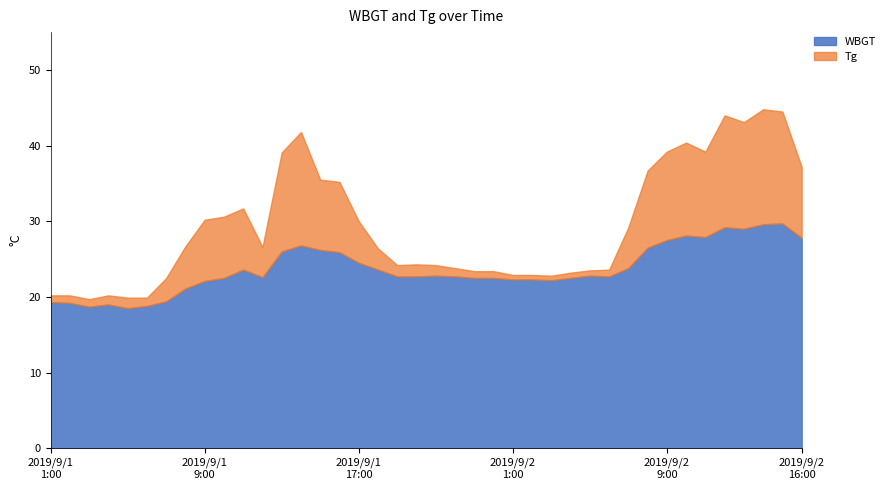

What is the minimum value shown in the chart?

18.5